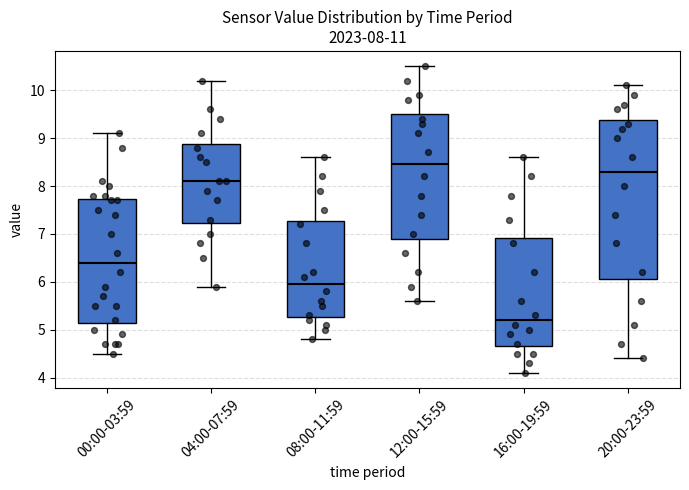

Comparing the boxes themselves (not the whiskers), which one is the tallest?

20:00-23:59